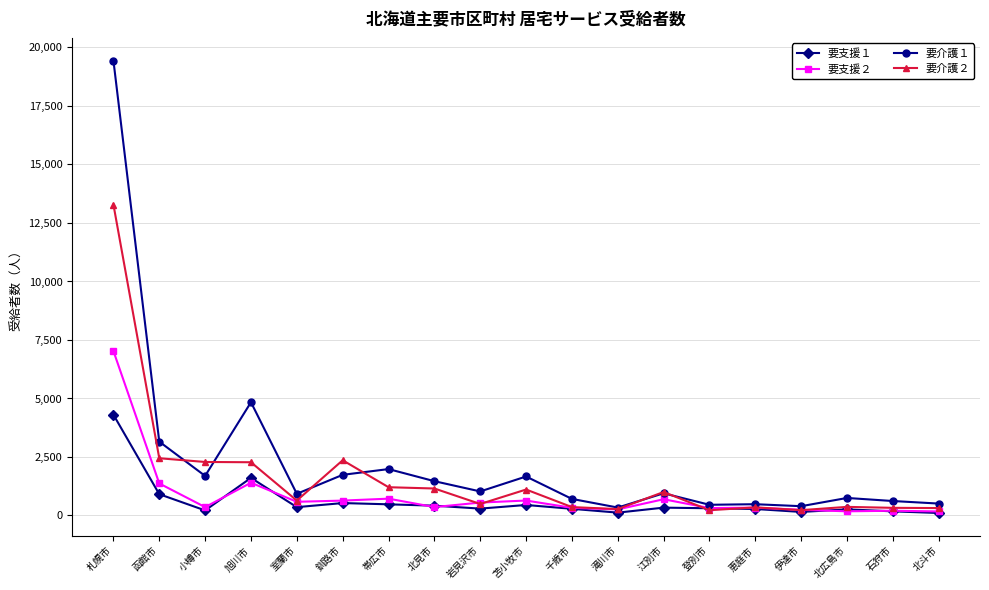

List the series in order of their peak value, lowest first.

要支援１, 要支援２, 要介護２, 要介護１